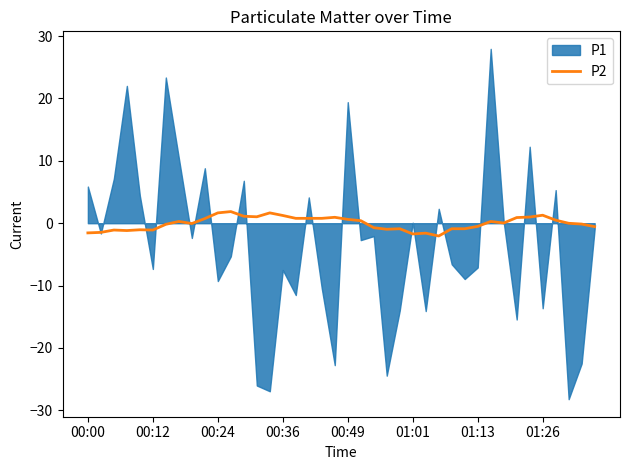

The value of P2 at 00:00 is -1.6. True or false?

True